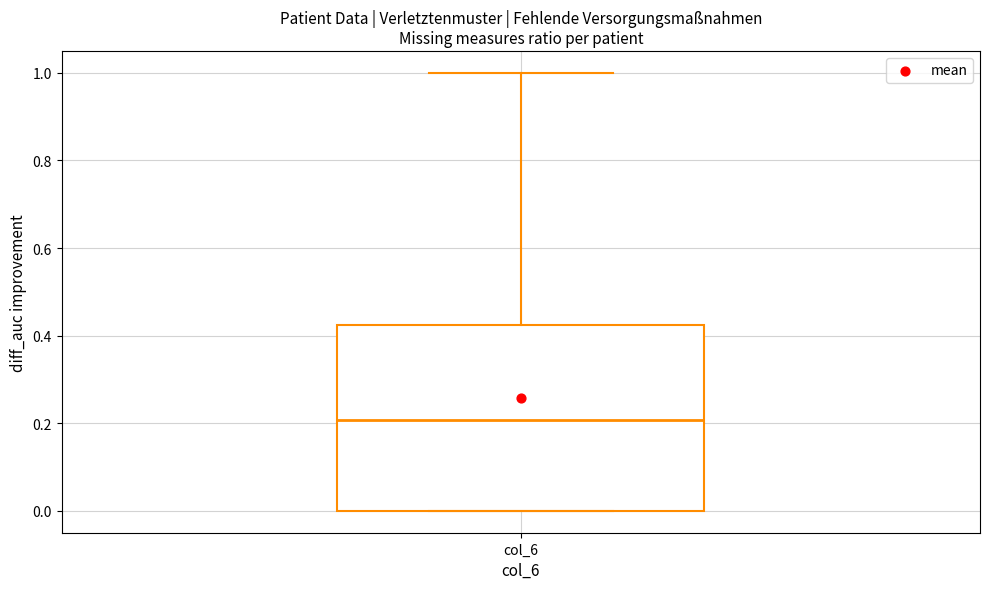

Transcribe this box plot: give where the median line is, the range the box spans, and where the two whiskers end, as read against the y-axis. The values are not printed on the chart, so give them approximately, as read against the axis.

median 0.20, box 0.00 to 0.42, whiskers 0.00 to 1.00